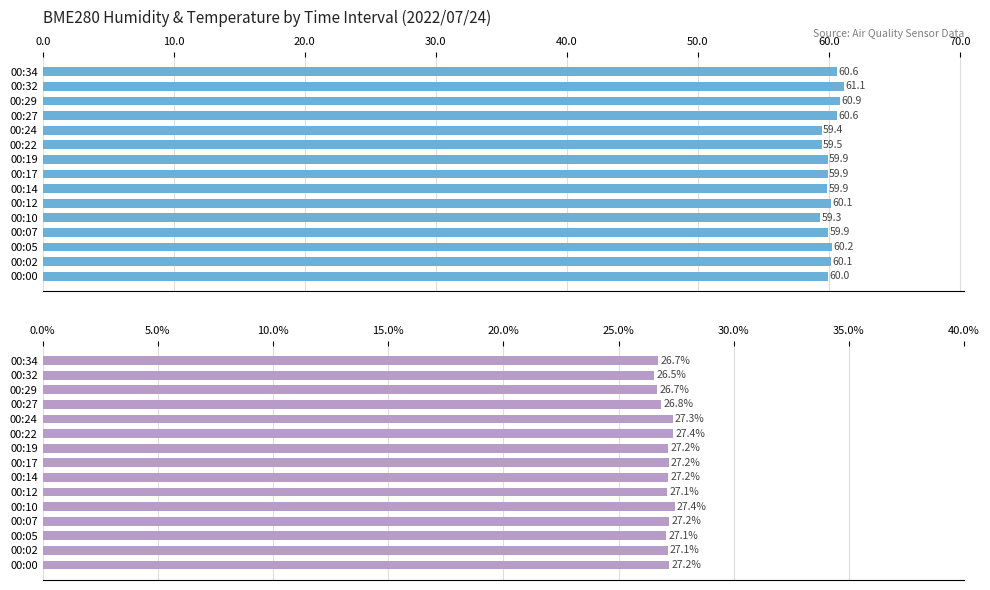

The BME280_temperature series shows 17.5 at 00:12. True or false?

False